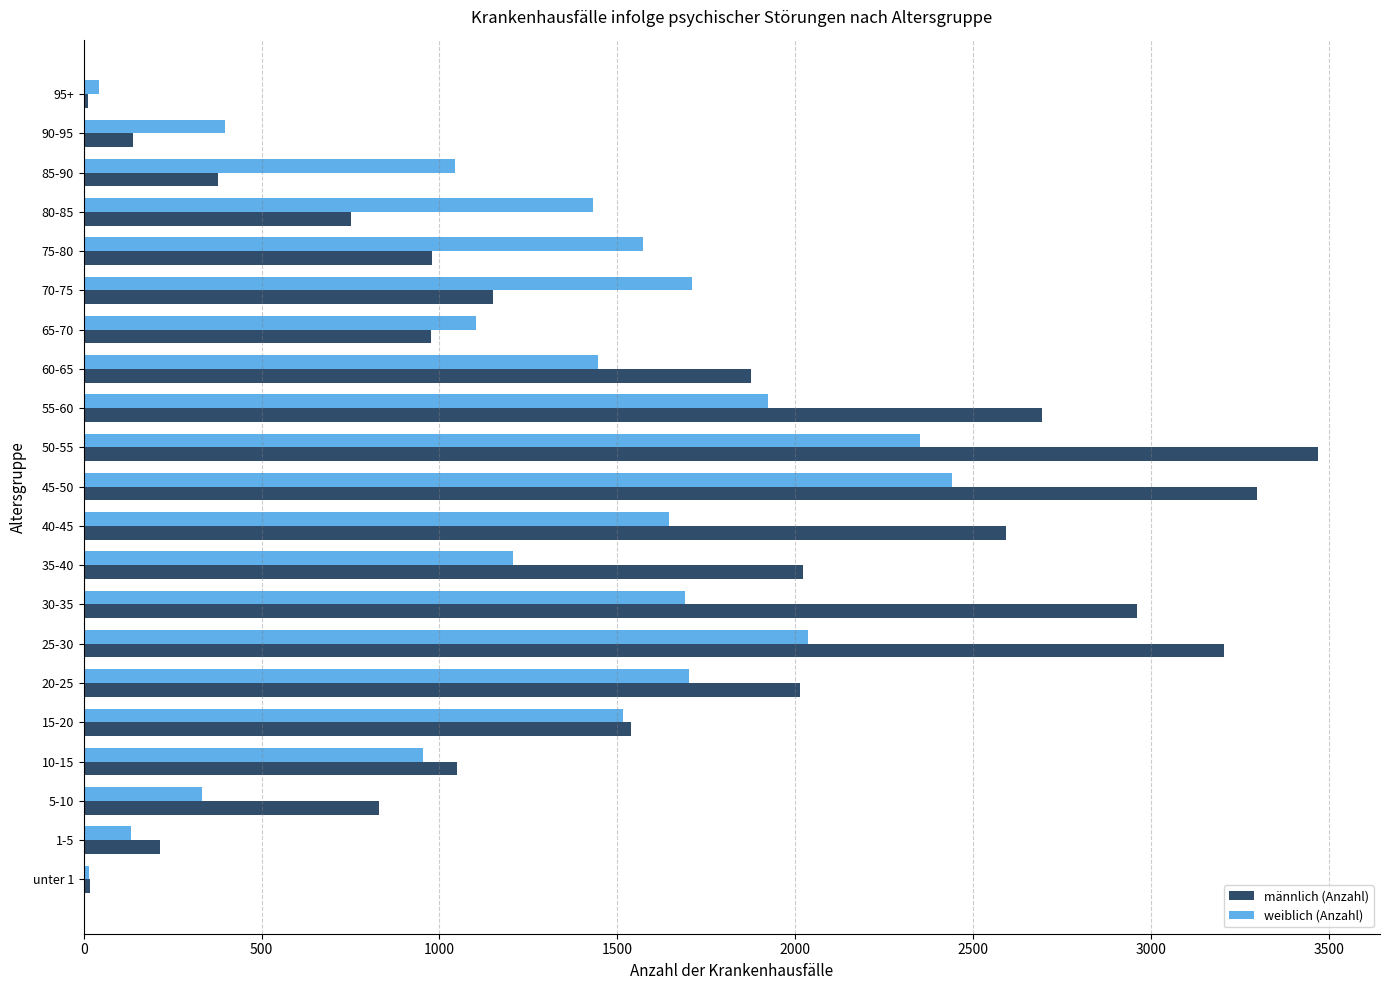

Between 10-15 and 20-25, which series saw the biggest shift?

männlich (Anzahl)